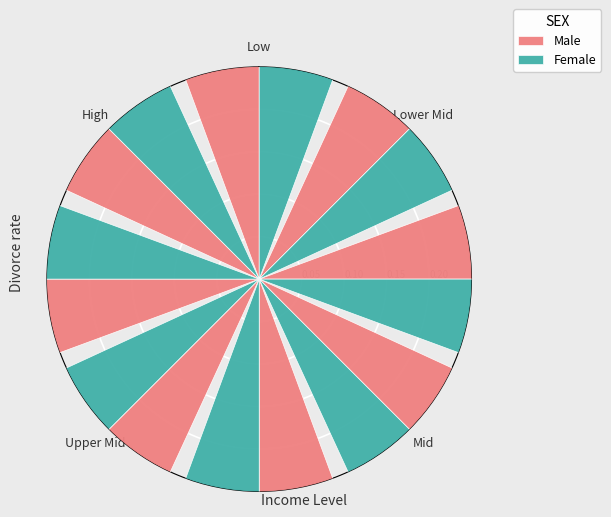

Do 6 and 7 together represent more than half of the pie?

No